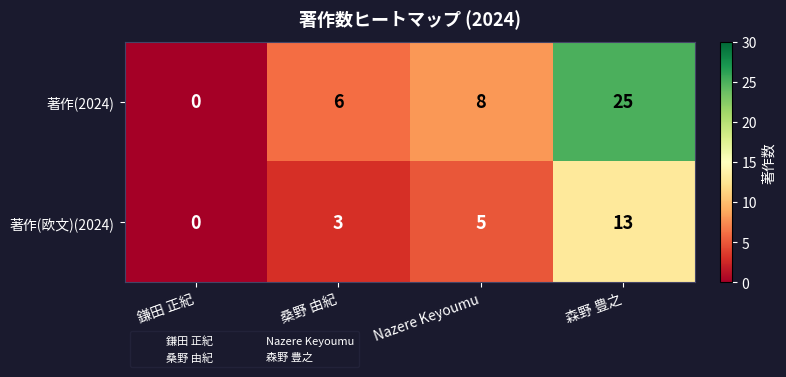

How many positive values does the 著作(2024) series have?

3